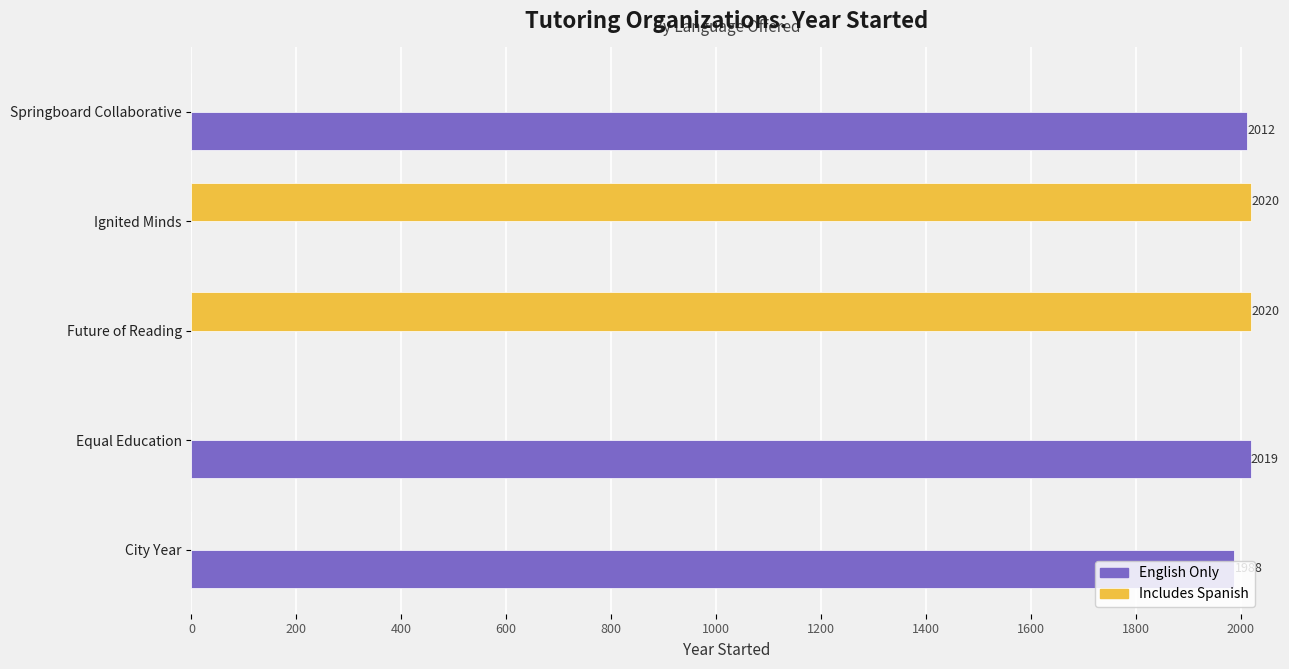

Count the number of categories in the chart.

5